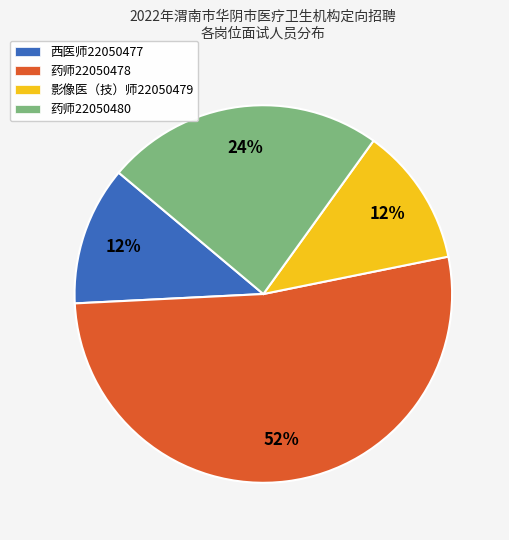

Which slice is the largest?

药师22050478